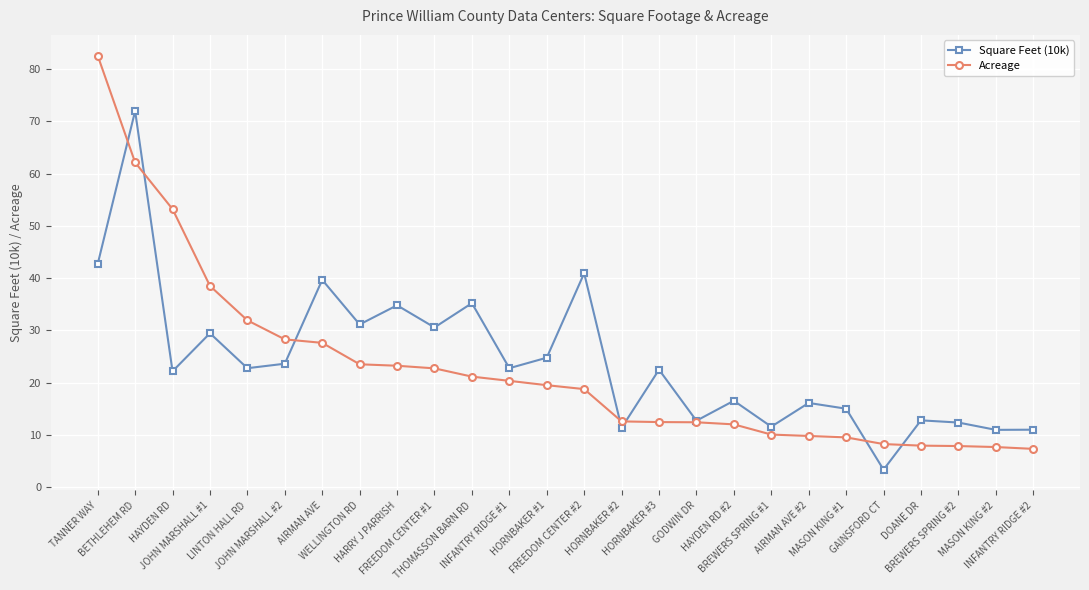

Which series changed the most between JOHN MARSHALL #1 and HARRY J PARRISH?

Acreage